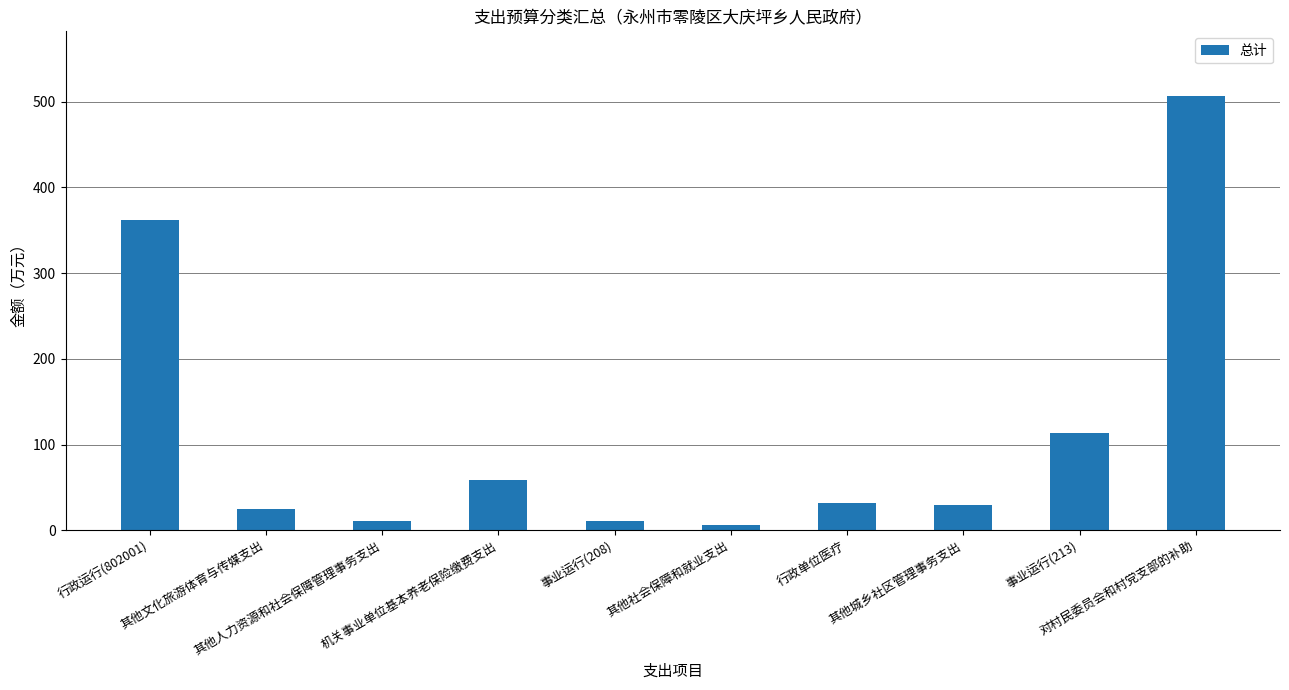

How many series are shown in this chart?

1